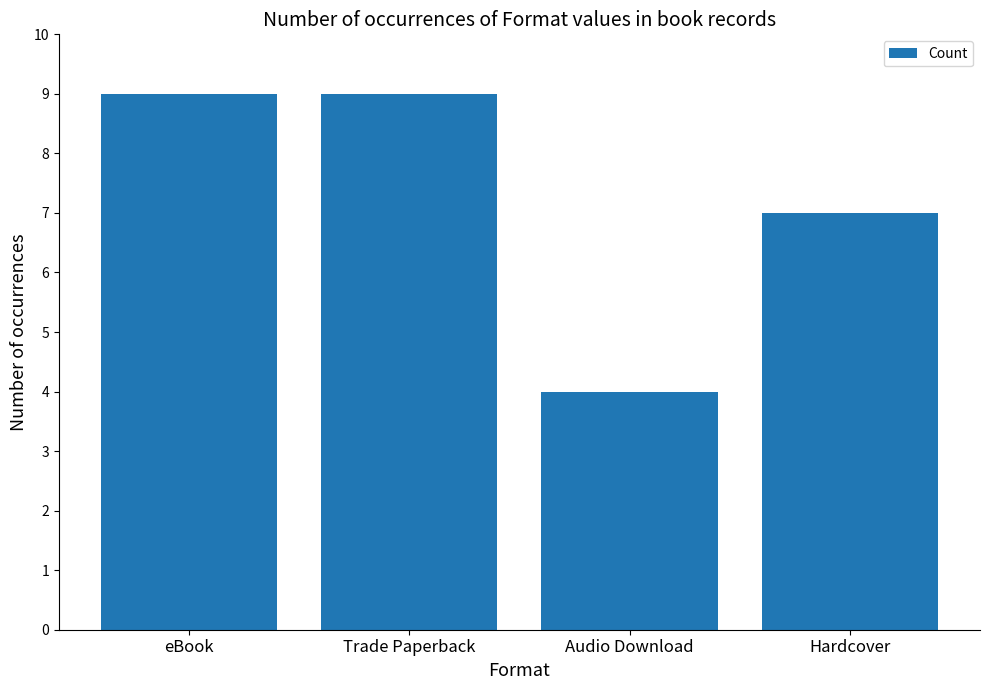

What is the sum of the values at eBook and Hardcover?

16